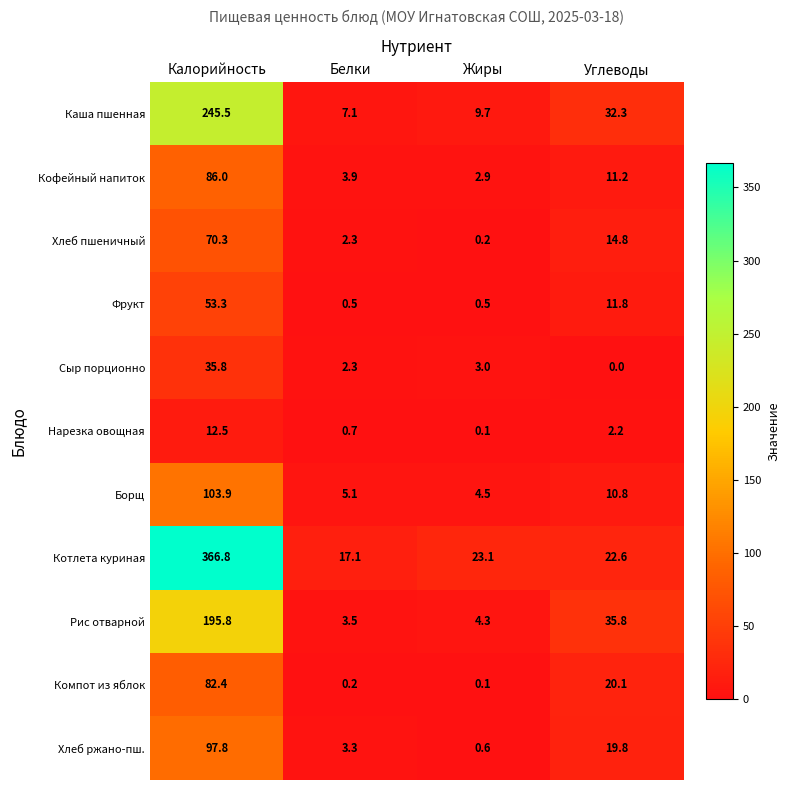

The value of Борщ at Белки is 5.1. True or false?

True